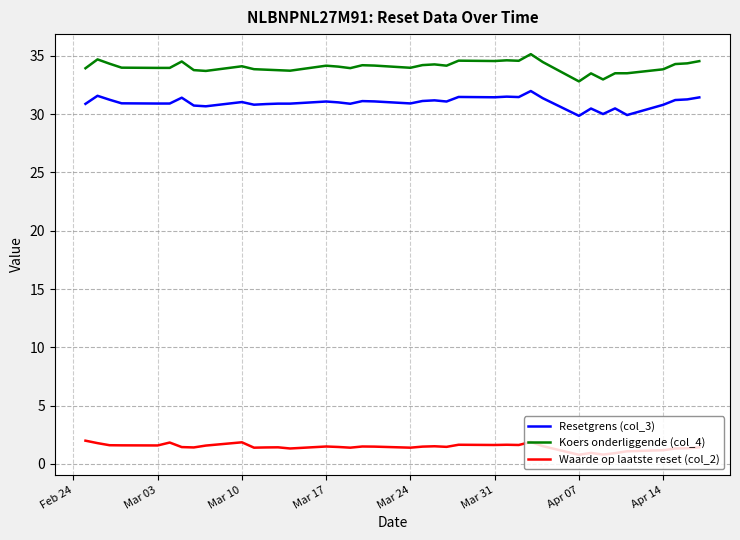

What is the average value of the Waarde op laatste reset (col_2) series?

1.4